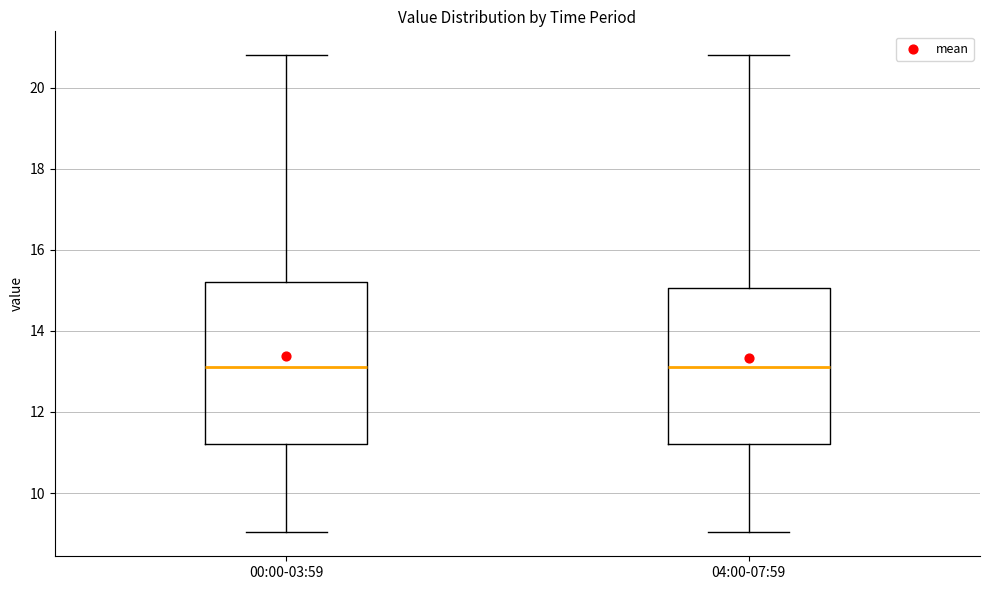

Reading left to right, read every box against the y-axis: the position of its median line, the range the box covers, and the ends of its whiskers. The values are not printed on the chart, so give them approximately, as read against the axis.

00:00-03:59: median 13.2, box 11.2 to 15.2, whiskers 9.0 to 20.8
04:00-07:59: median 13.2, box 11.2 to 15.0, whiskers 9.0 to 20.8